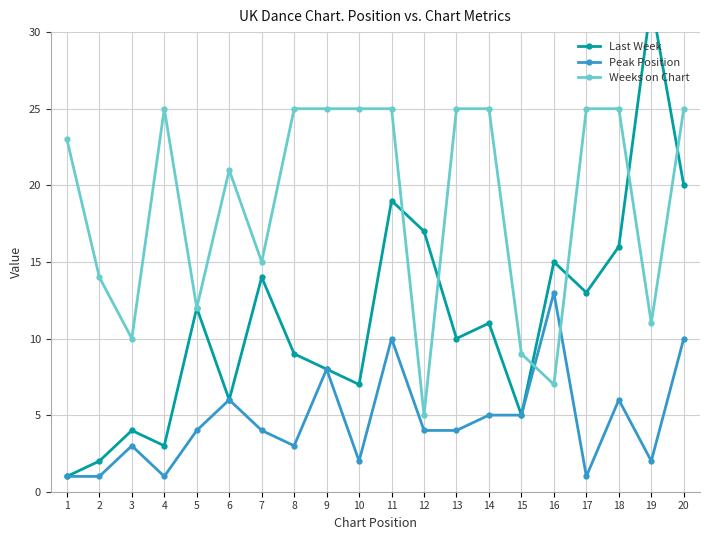

True or false: Last Week and Weeks on Chart cross at least once.

True